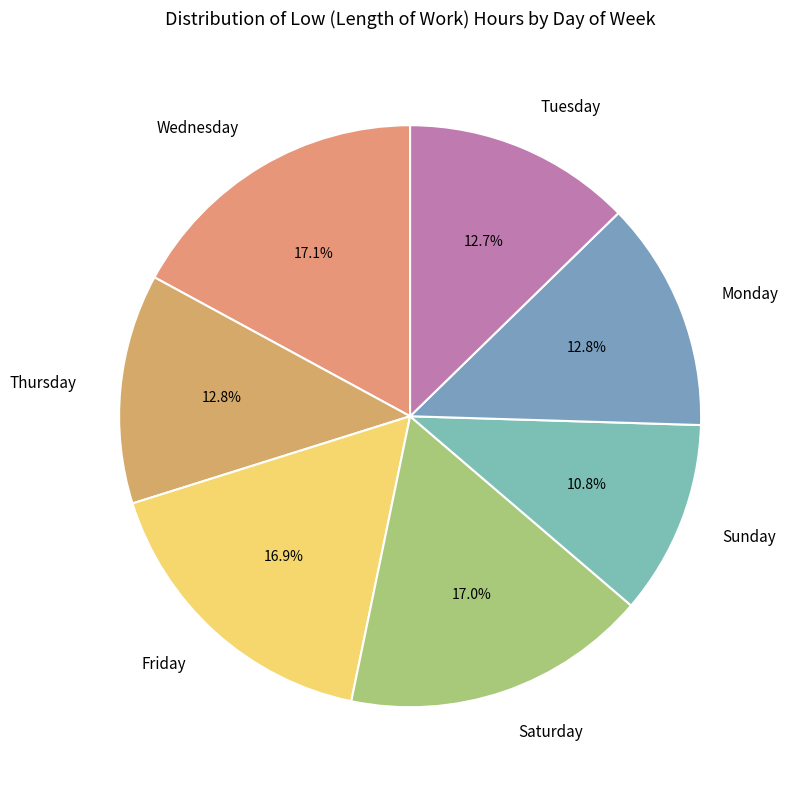

How many segments does this pie chart have?

7